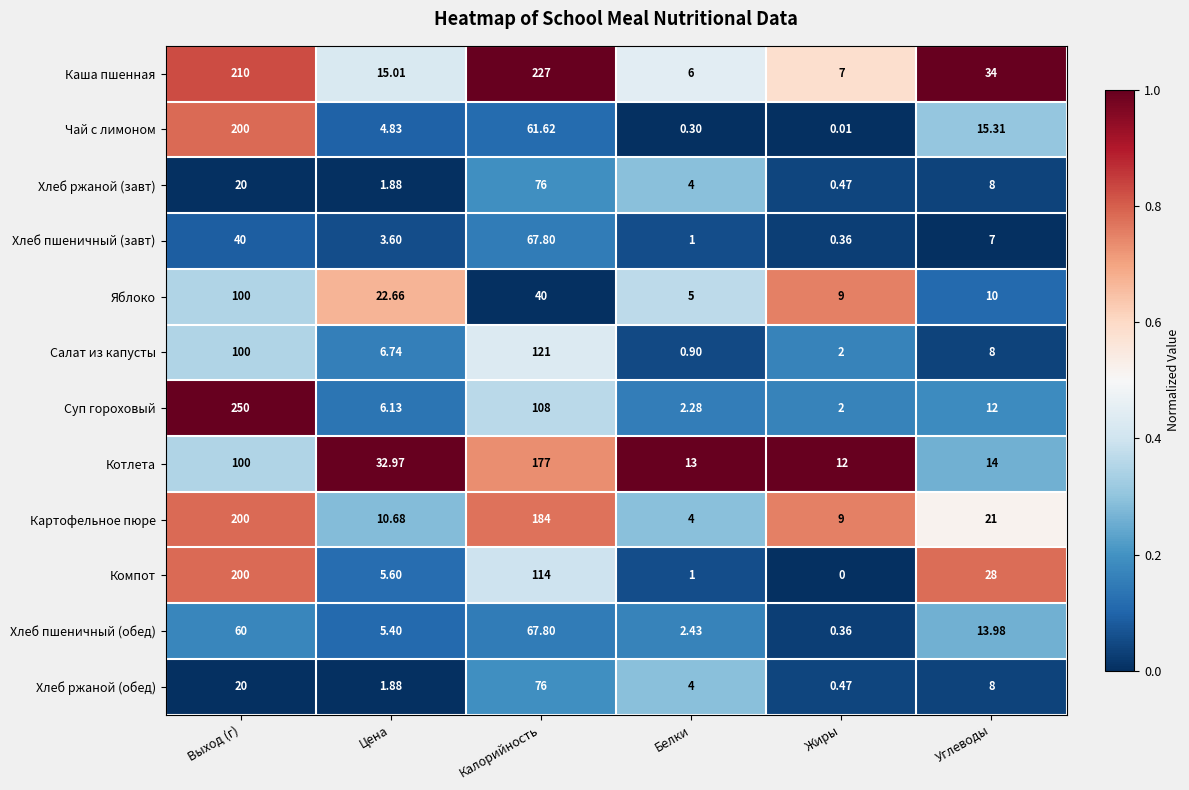

At which label does Хлеб ржаной (завт) reach its peak?

Калорийность